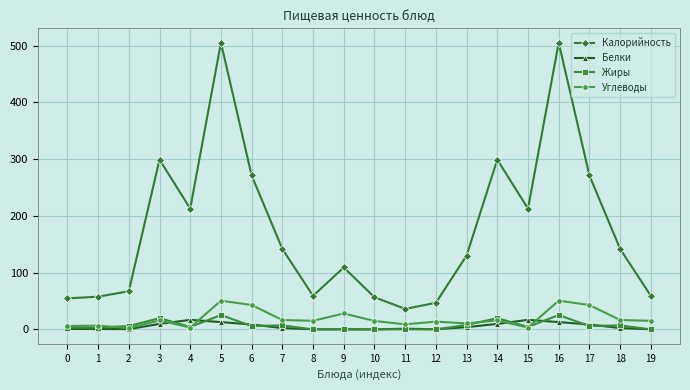

What value does the Белки series have at 16?

13.0